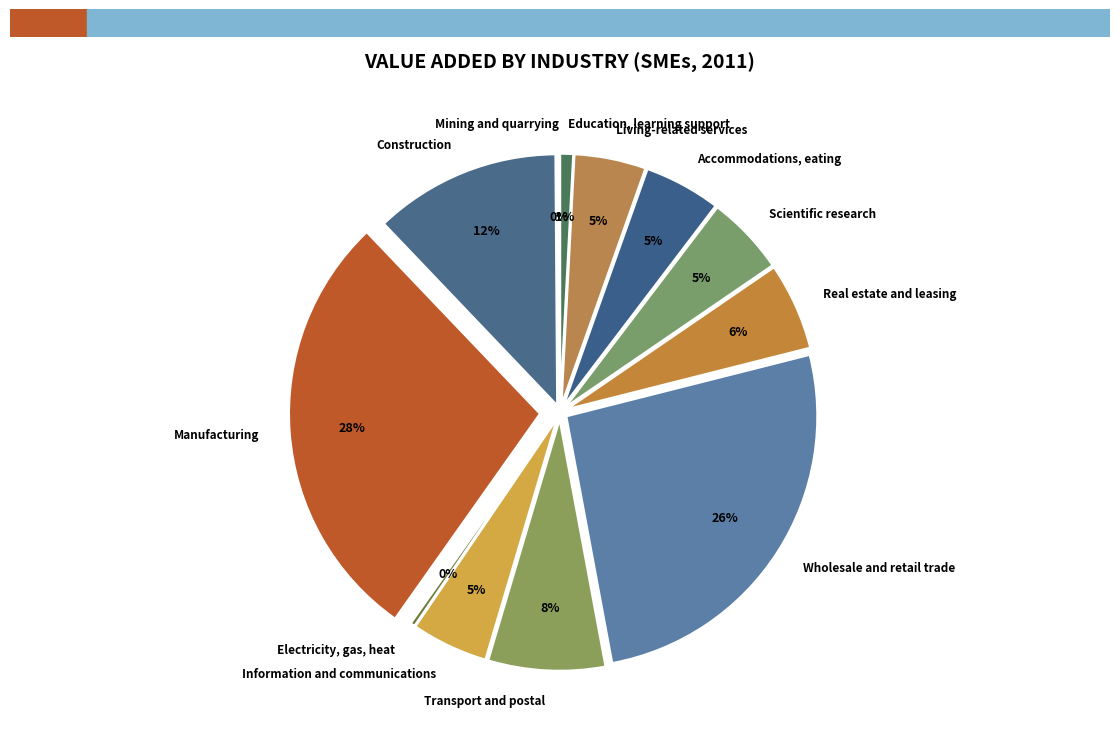

Does any single category account for the majority?

No